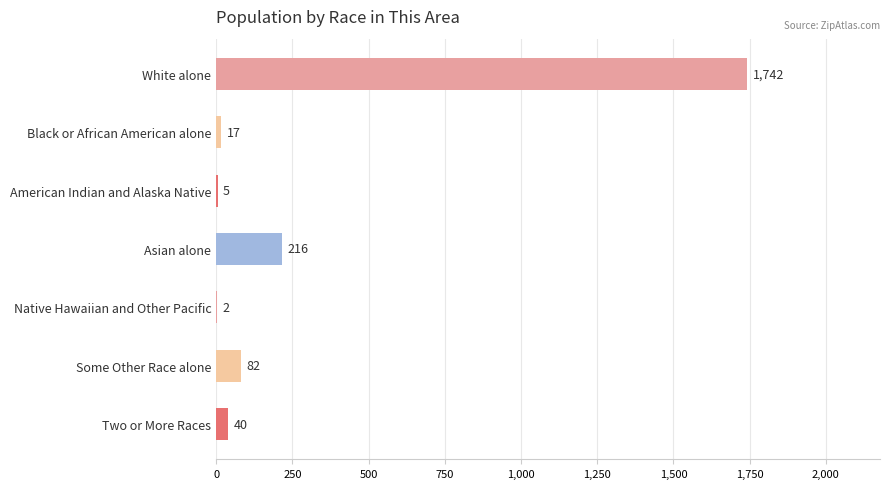

Is it true that the value at Native Hawaiian and Other Pacific is 2?

True